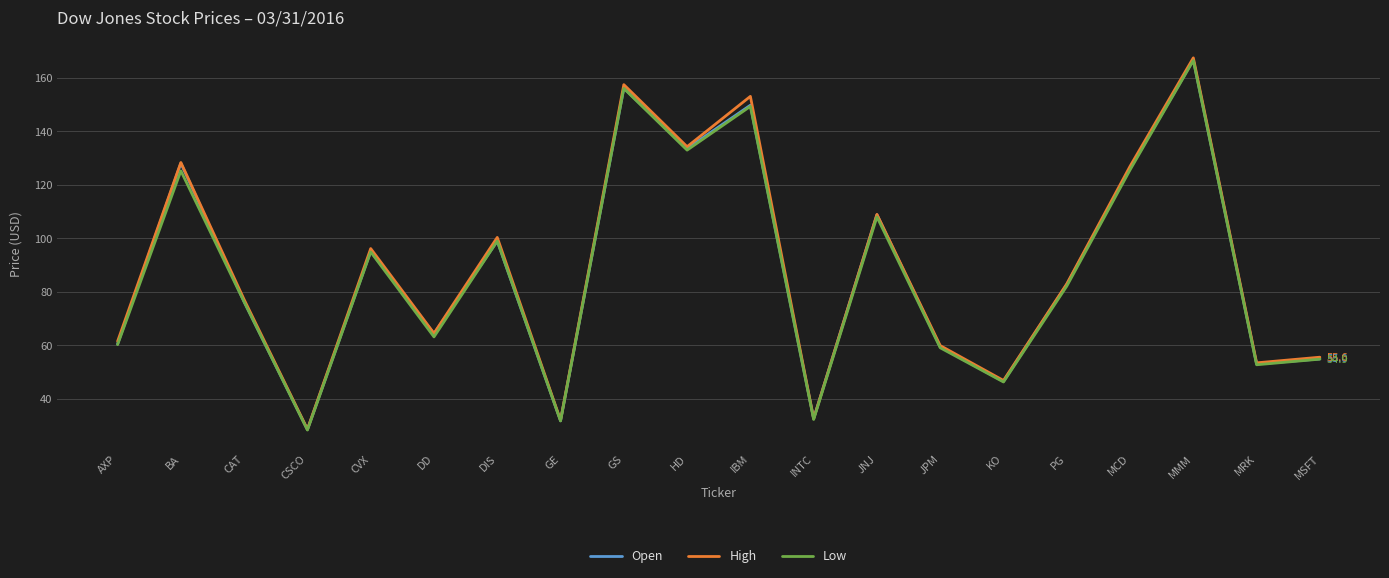

Where does the Open series first go above 82?

BA